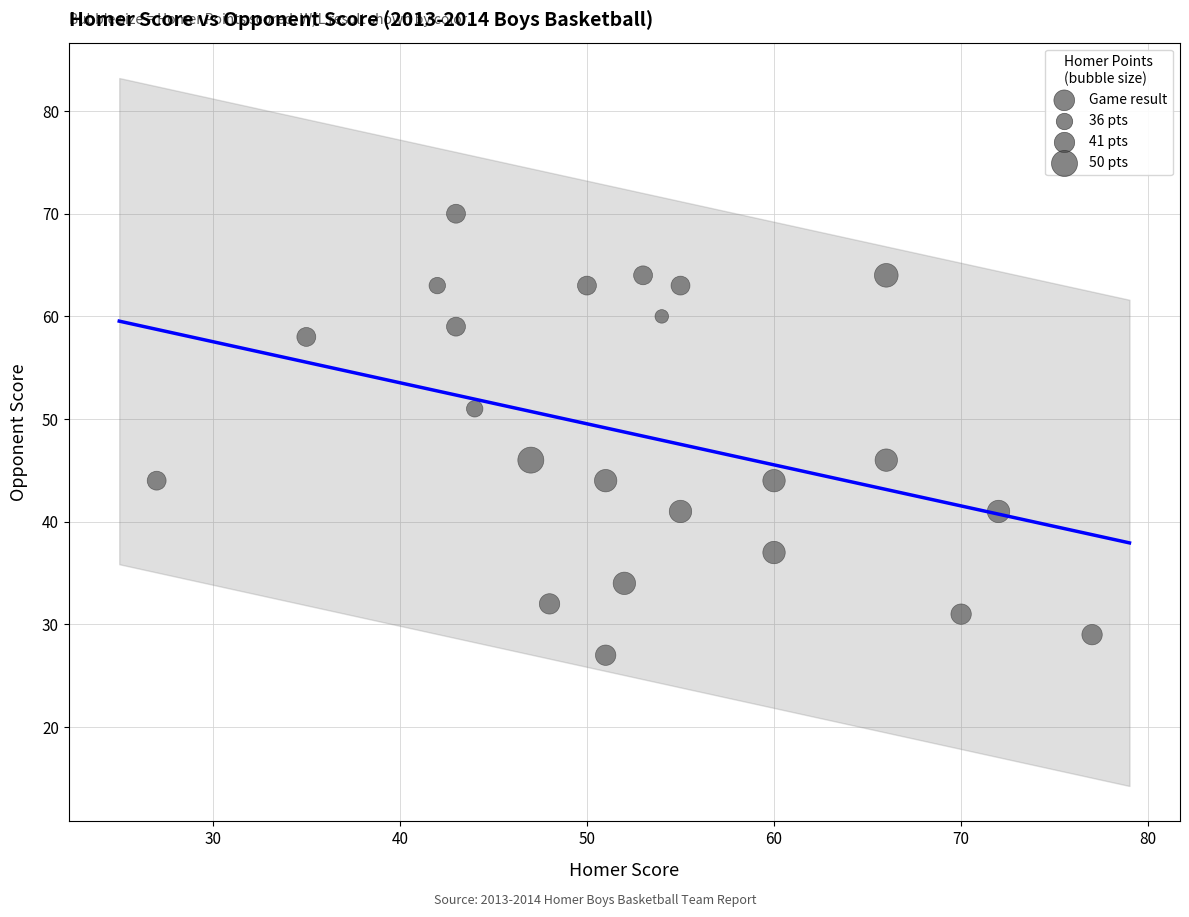

Count the number of points in this scatter plot.

23